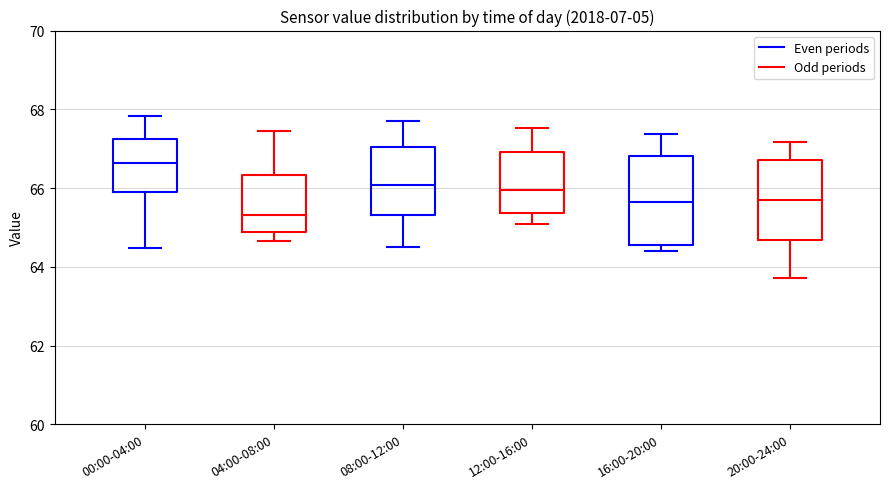

Where is the lower edge of the box for 20:00-24:00 on the y-axis? The values are not printed on the chart, so give them approximately, as read against the axis.

64.6